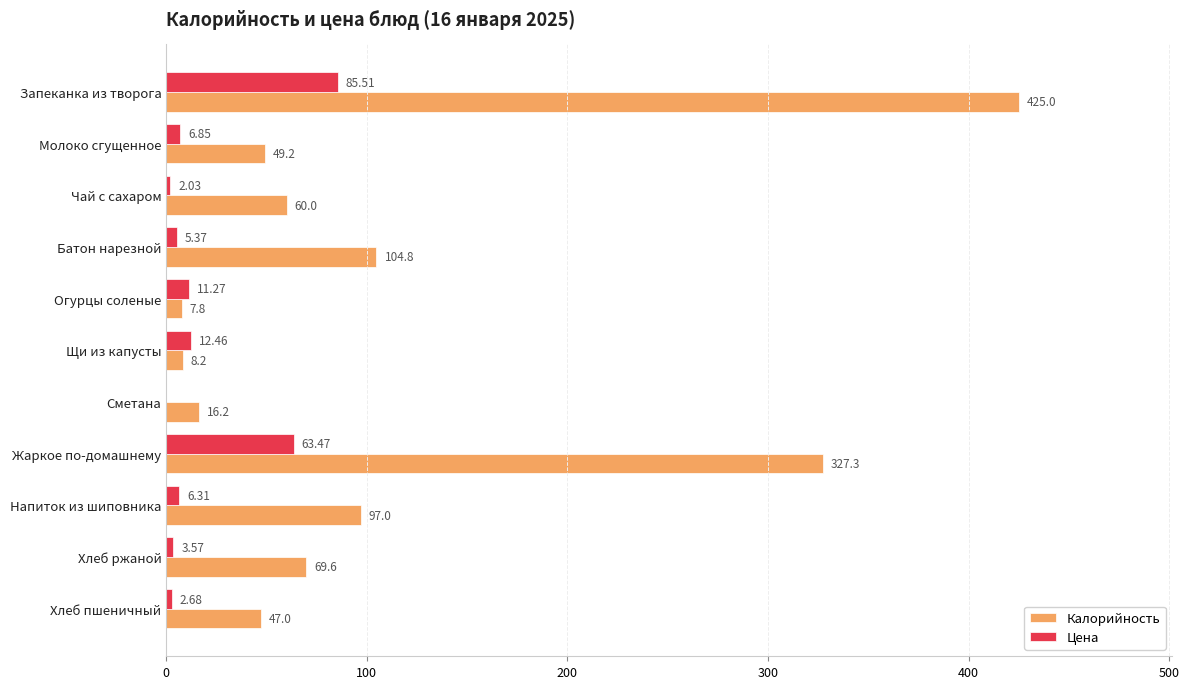

Which series changed the most between Запеканка из творога and Жаркое по-домашнему?

Калорийность